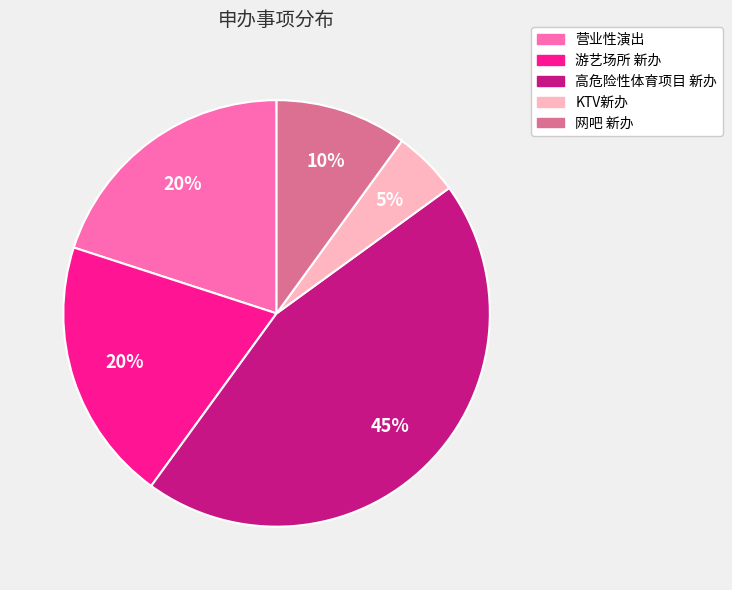

To the nearest percent, what is the difference between the KTV新办 and 高危险性体育项目 新办 slice percentages?

40%